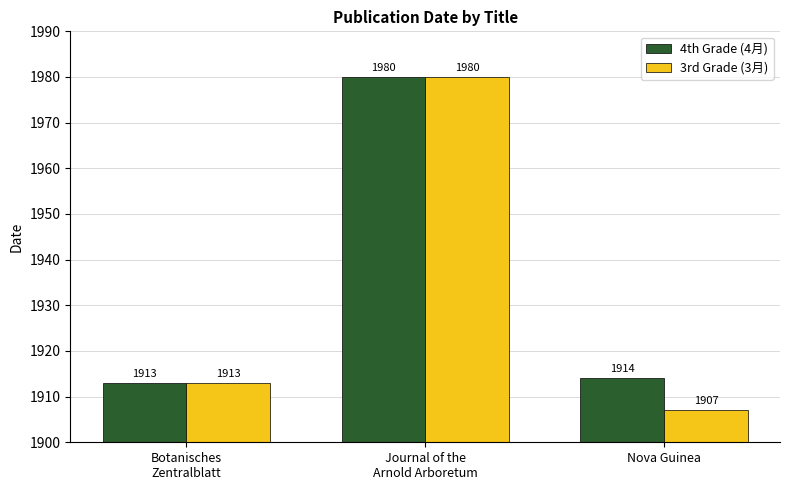

Which category has the lowest value in the 3rd Grade (3月) series?

Nova Guinea